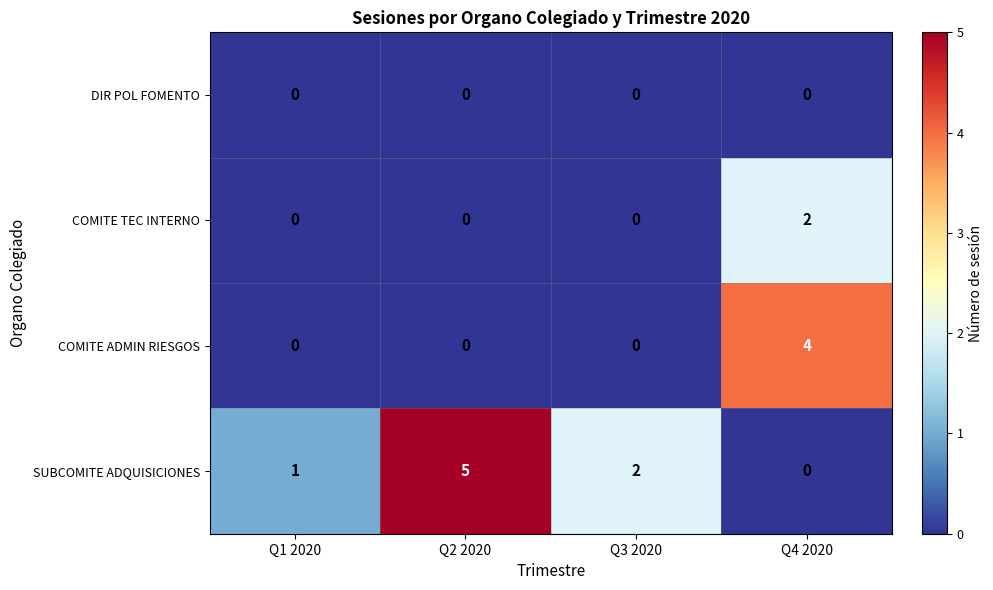

Reading right to left, extract all data points from this chart.

DIR POL FOMENTO: 0	0	0	0
COMITE TEC INTERNO: 2	0	0	0
COMITE ADMIN RIESGOS: 4	0	0	0
SUBCOMITE ADQUISICIONES: 0	2	5	1